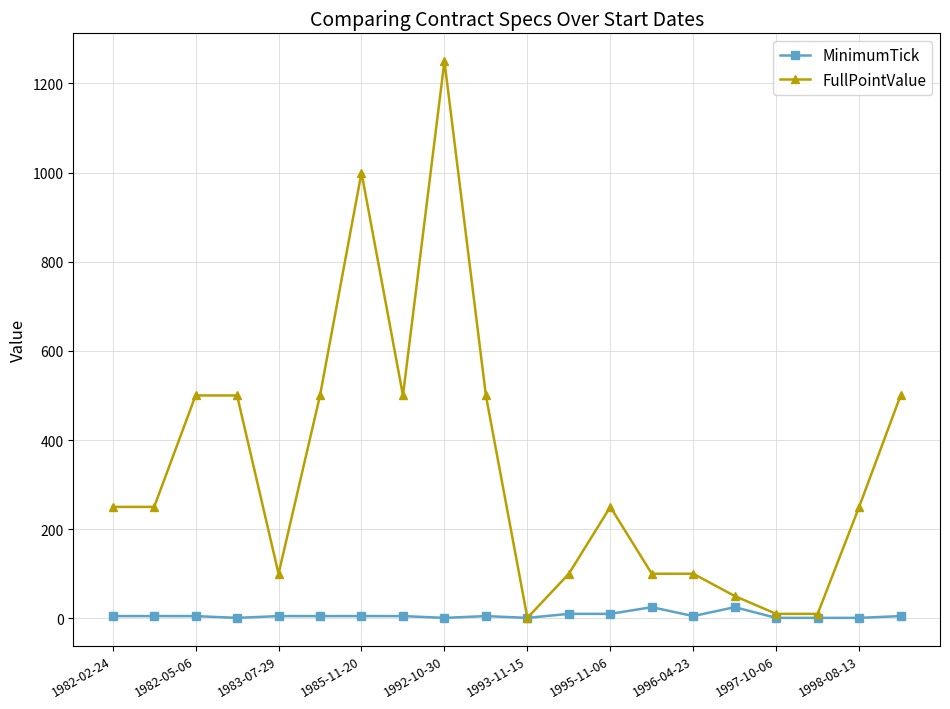

Which series has the largest total across all categories?

FullPointValue